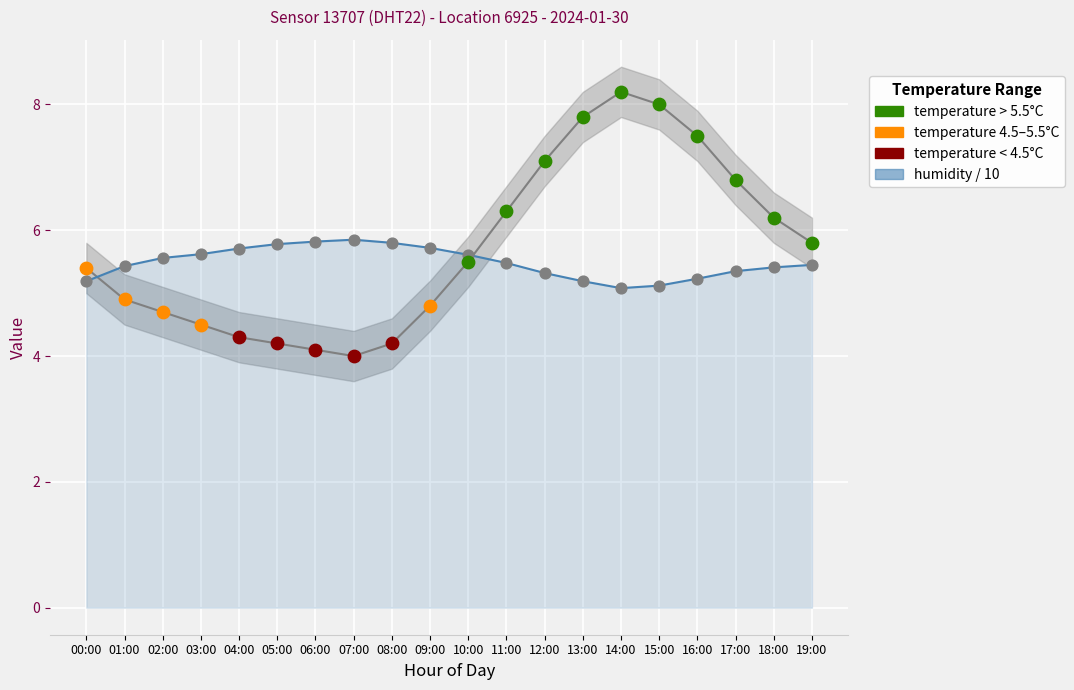

Which series reaches the maximum Y coordinate?

temperature